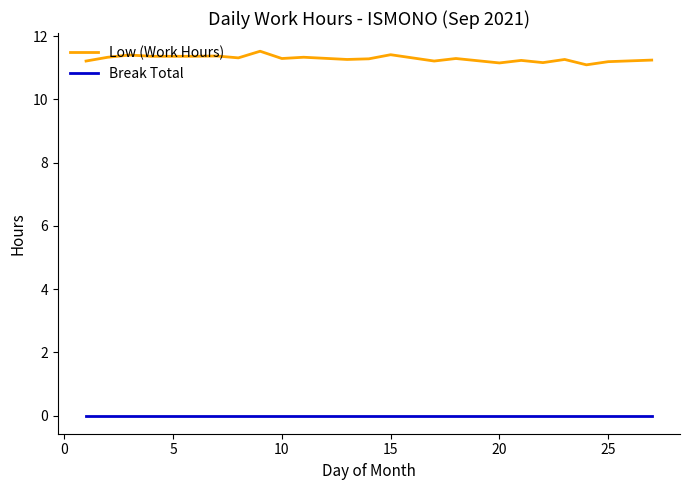

What is the minimum value for Low (Work Hours)?

11.1